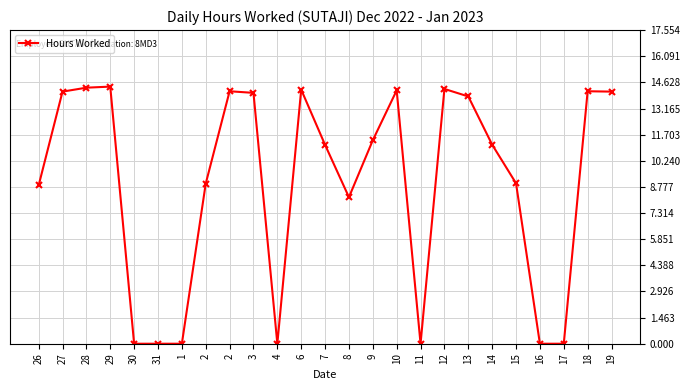

Is it true that the value at 7 is 11.1?

True